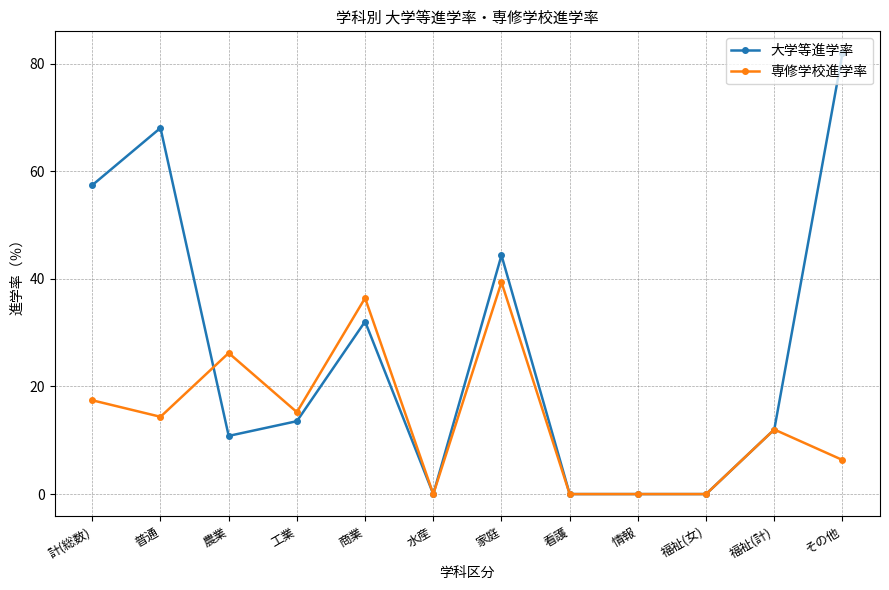

Which category has the highest value across all series?

その他